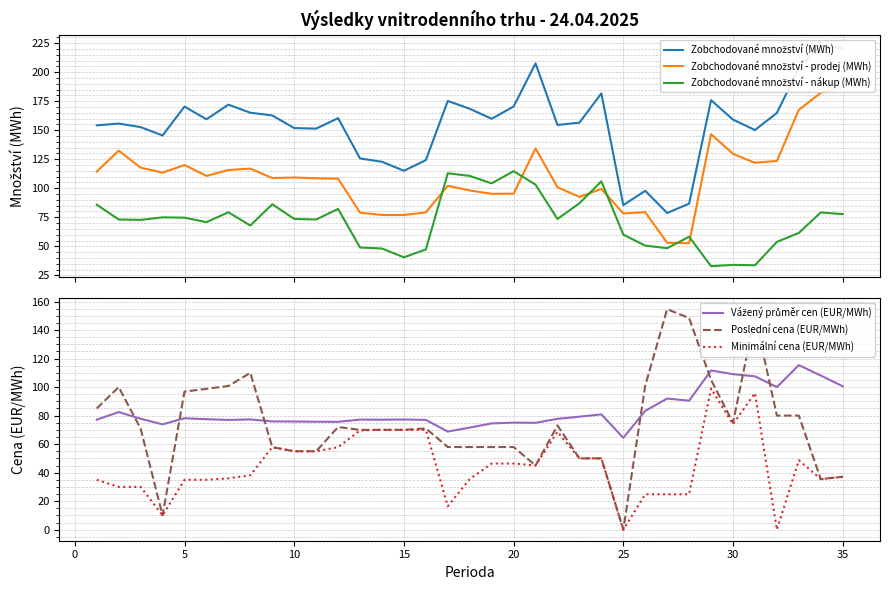

True or false: Minimální cena (EUR/MWh) has a value of 77.9 at 10.

False